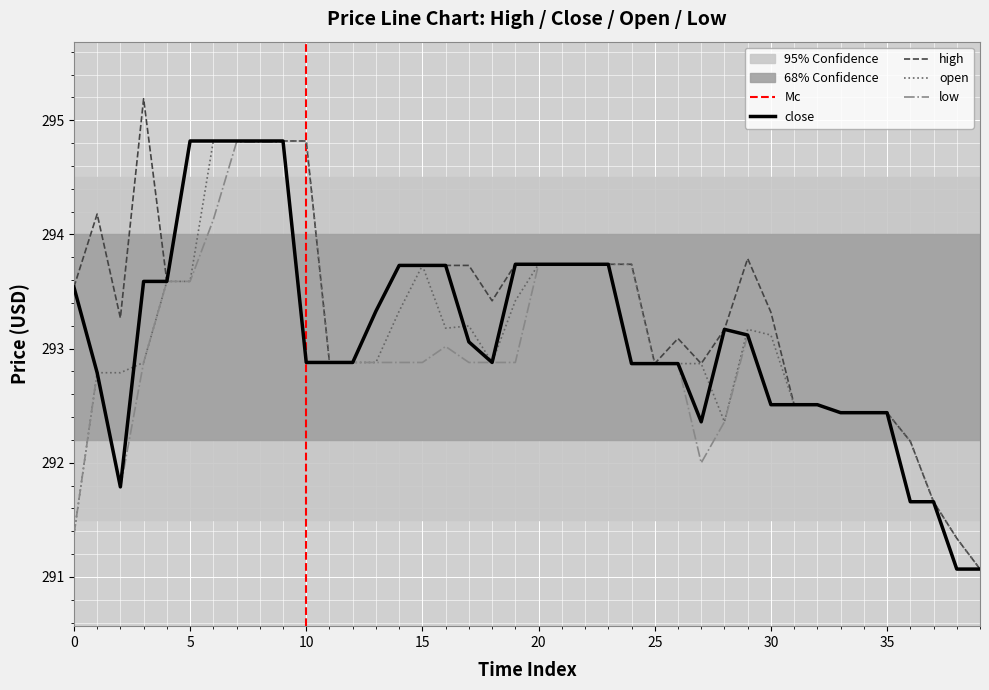

Is this an area chart (filled region under the line)?

No